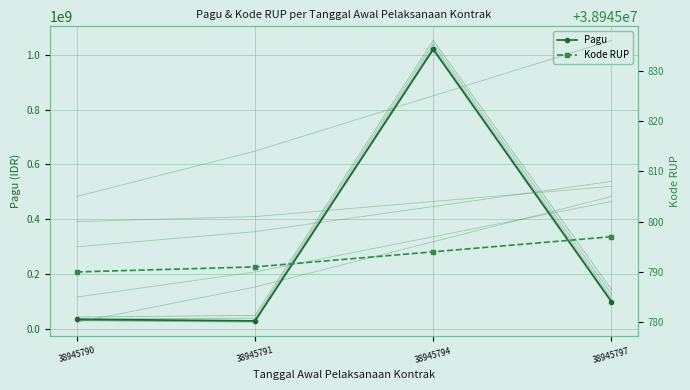

At 38945791, list the series in order from largest to smallest.

Kode RUP, Pagu